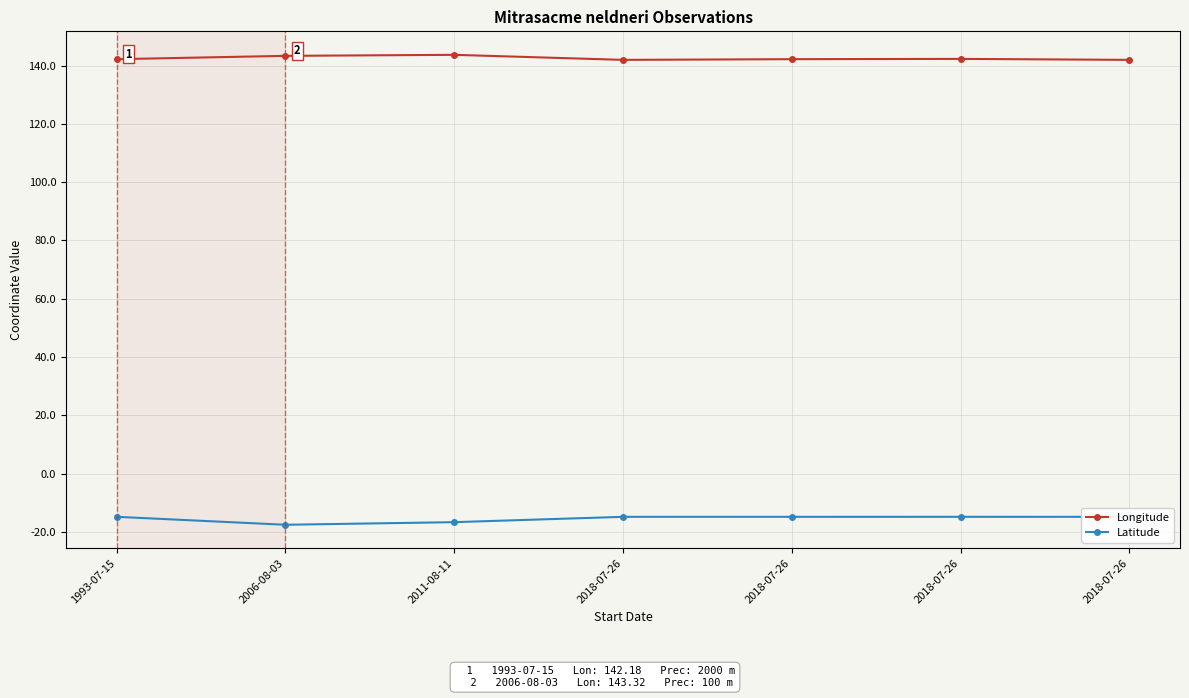

What is the sum of the Latitude values at 2011-08-11 and 2018-07-26?

-31.4